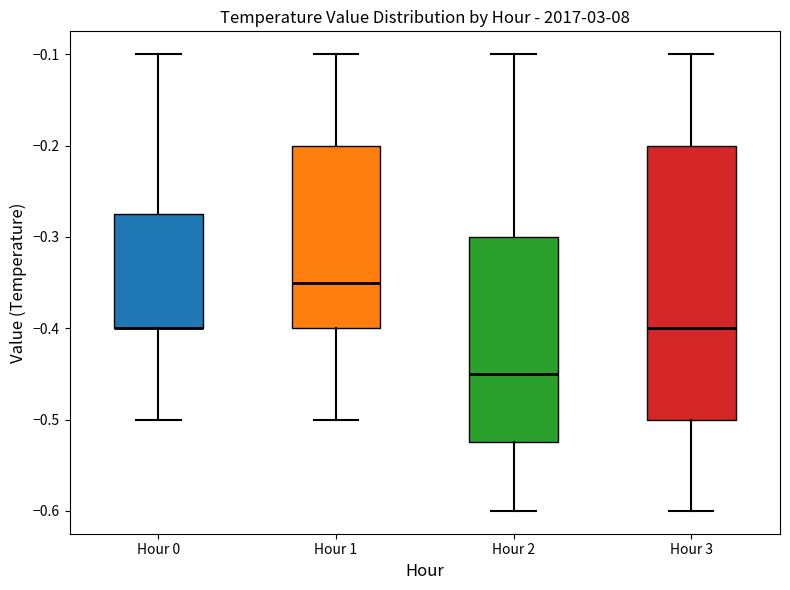

Where does the median line of the box for Hour 1 sit on the y-axis? The values are not printed on the chart, so give them approximately, as read against the axis.

-0.35